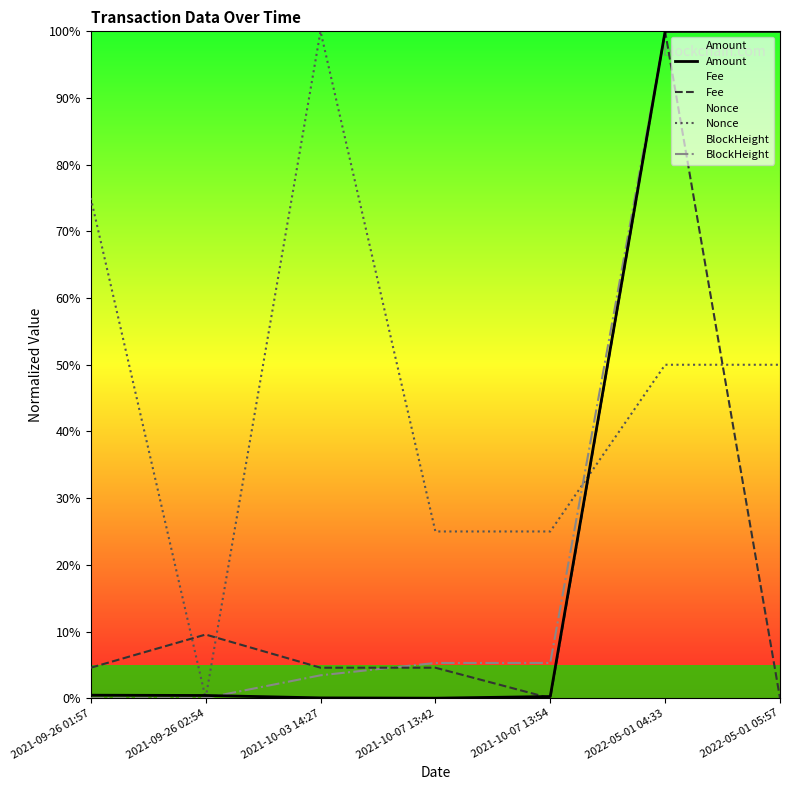

Which series has the largest range (max minus min)?

Amount